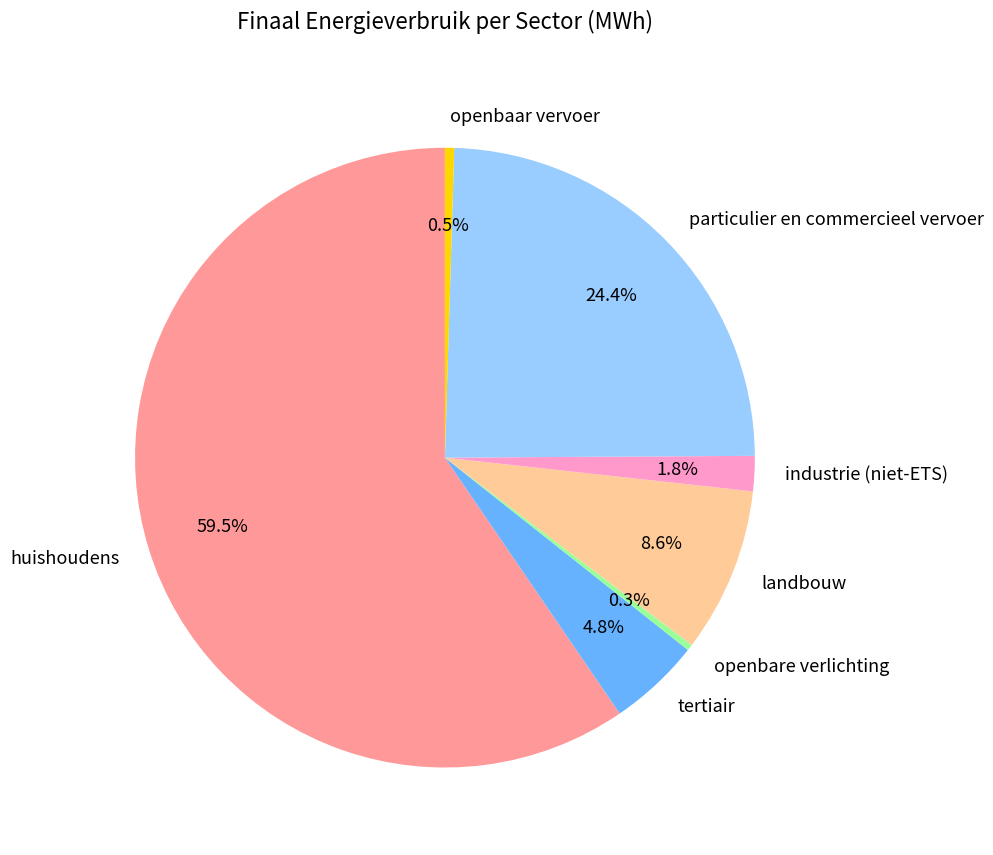

Which slice is the largest?

huishoudens